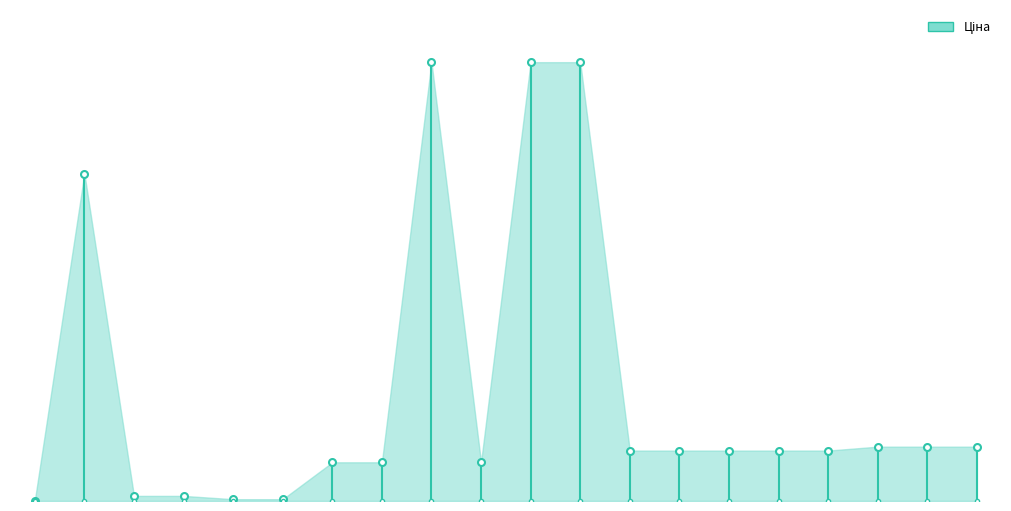

What is the average value?

29.6